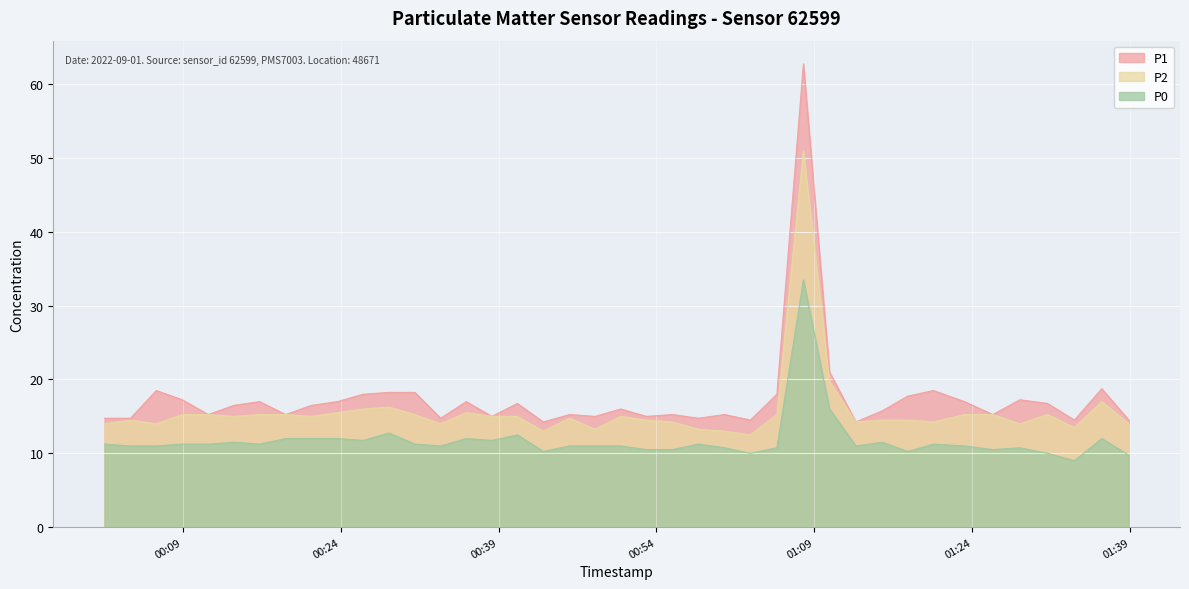

What is the total value across all series at 2022-09-01T01:25:56?

41.0